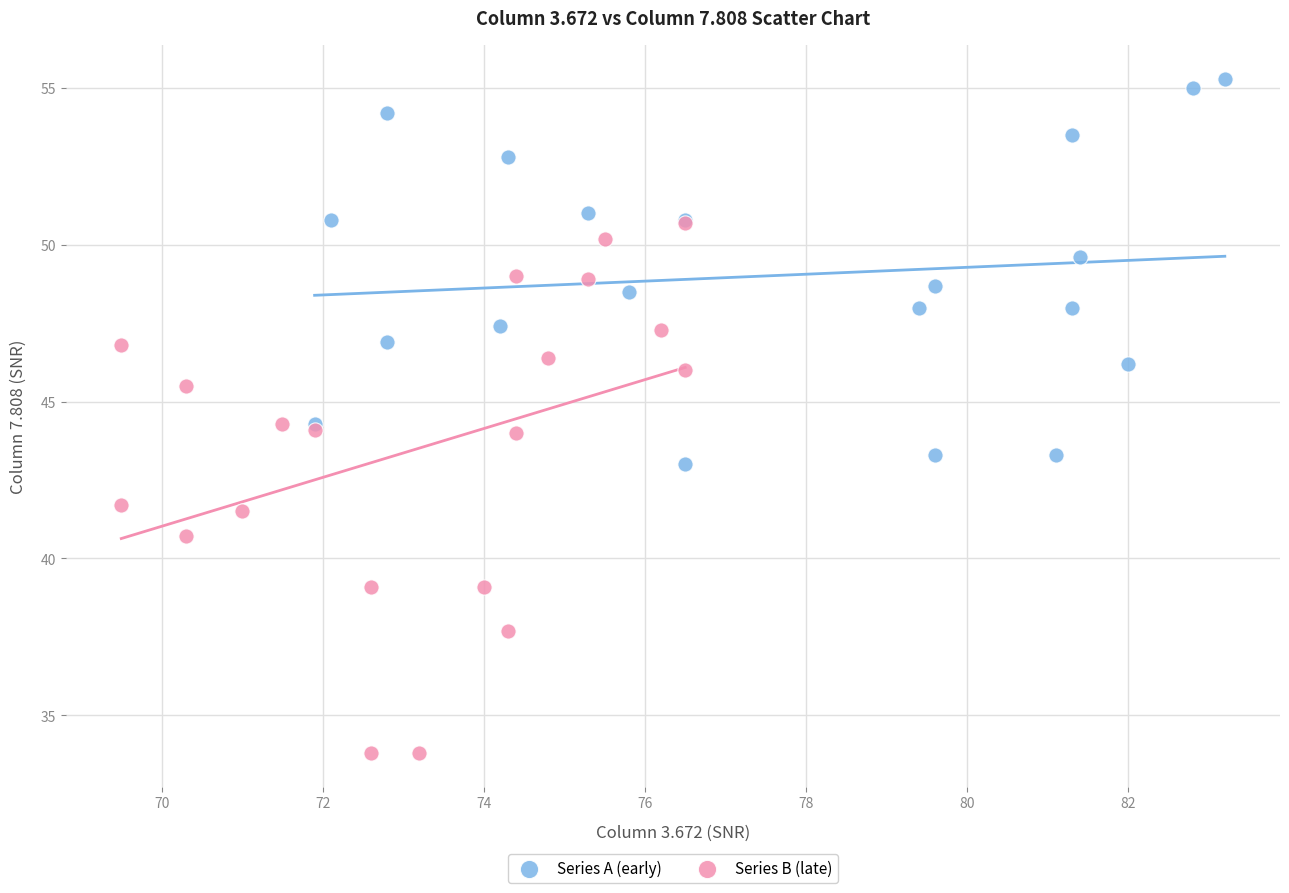

Which series contains the lowest Y value?

Series B (late)